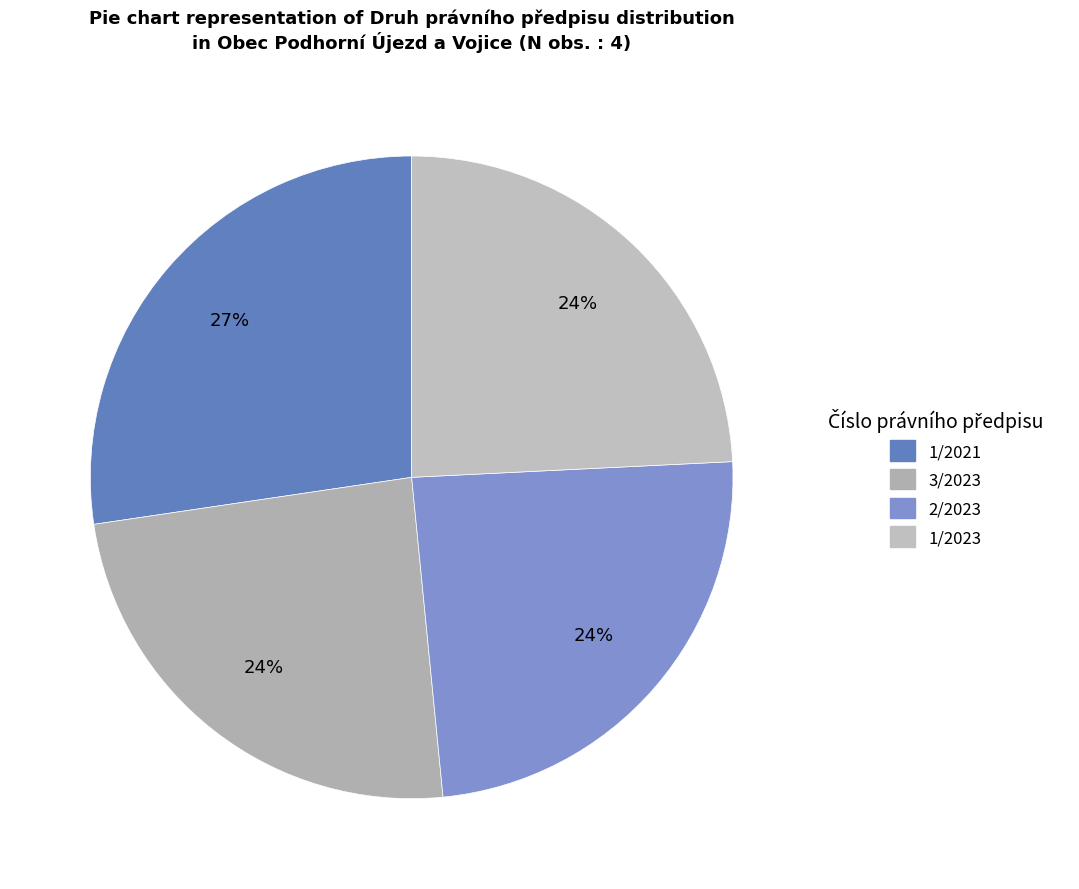

Does any single category account for the majority?

No